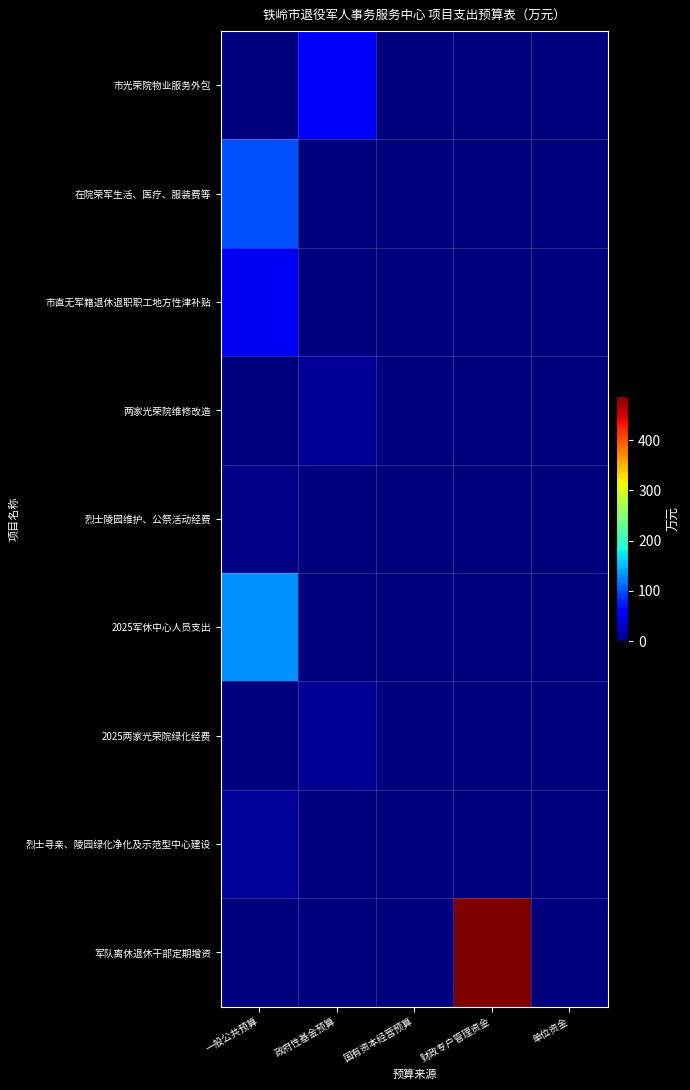

Count the number of data series in this chart.

9